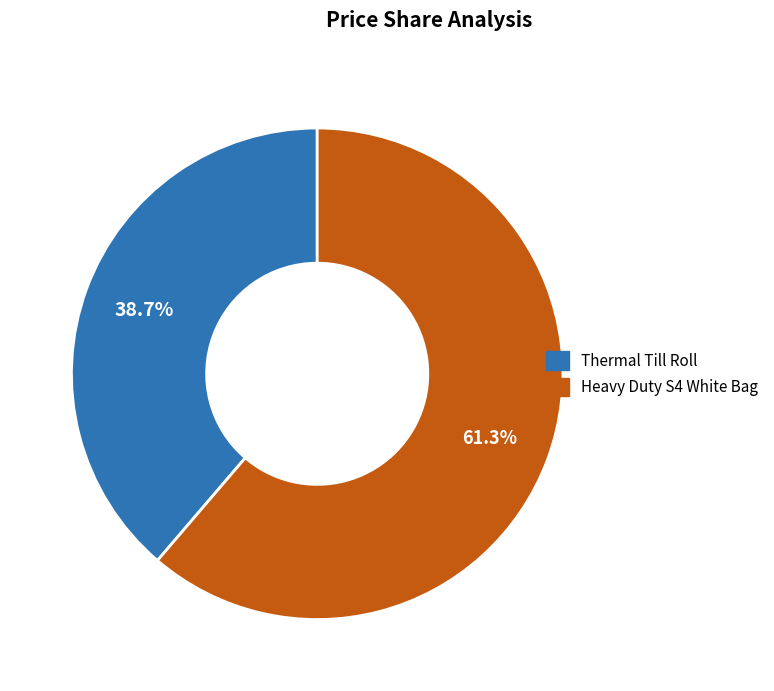

To the nearest percent, what is the average slice percentage?

50%